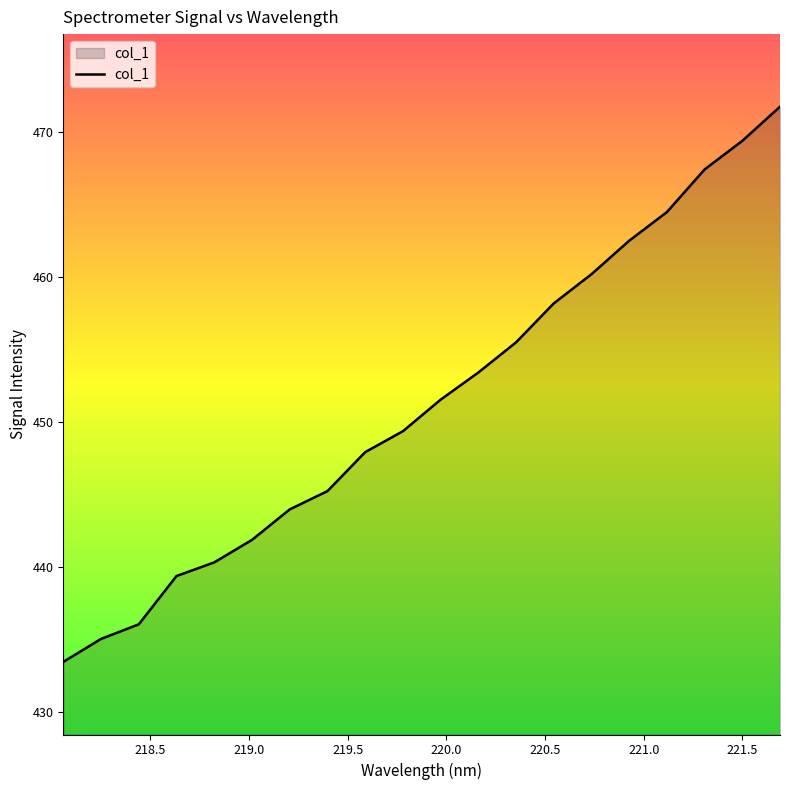

What is the smallest value displayed?

433.5